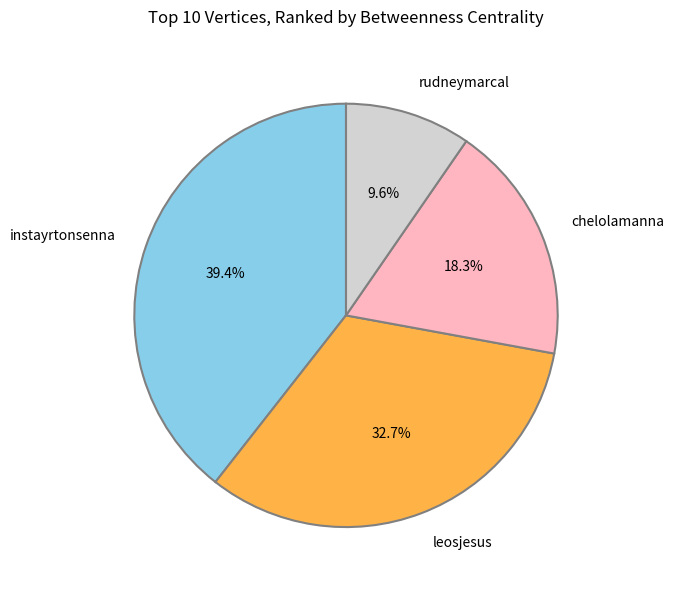

Rank the categories by value from lowest to highest.

rudneymarcal, chelolamanna, leosjesus, instayrtonsenna